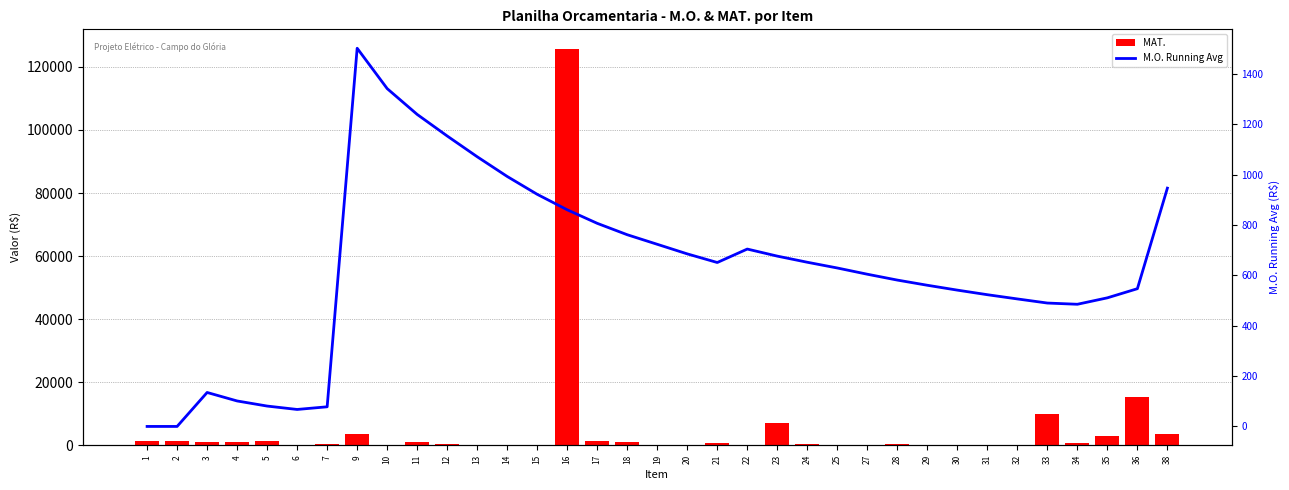

What is the approximate value of M.O. Running Avg at 3?

134.9